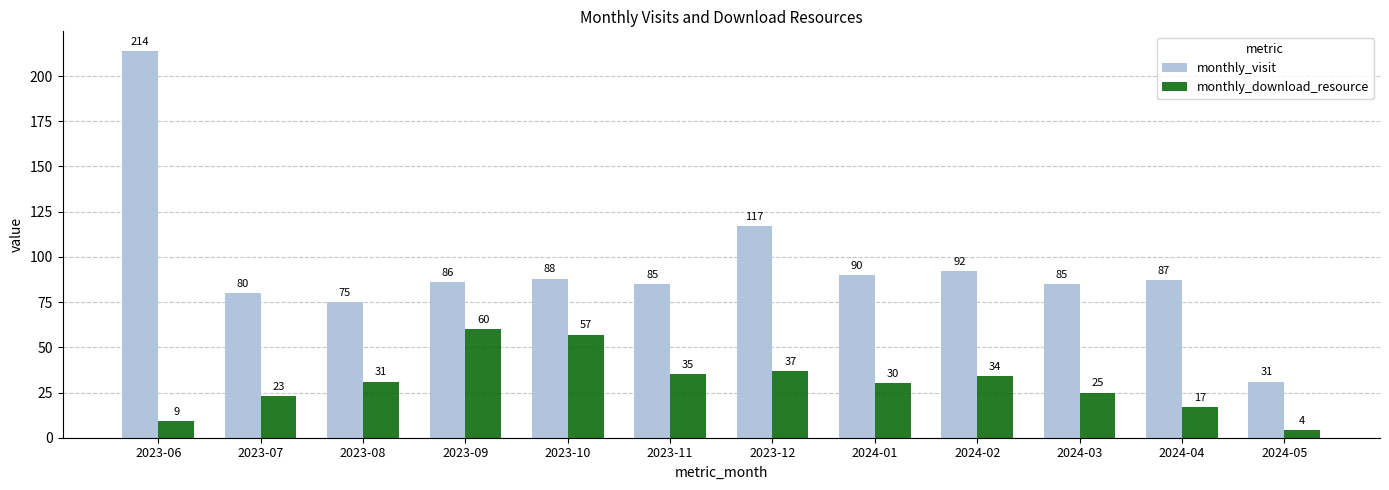

Count the number of categories in the chart.

12